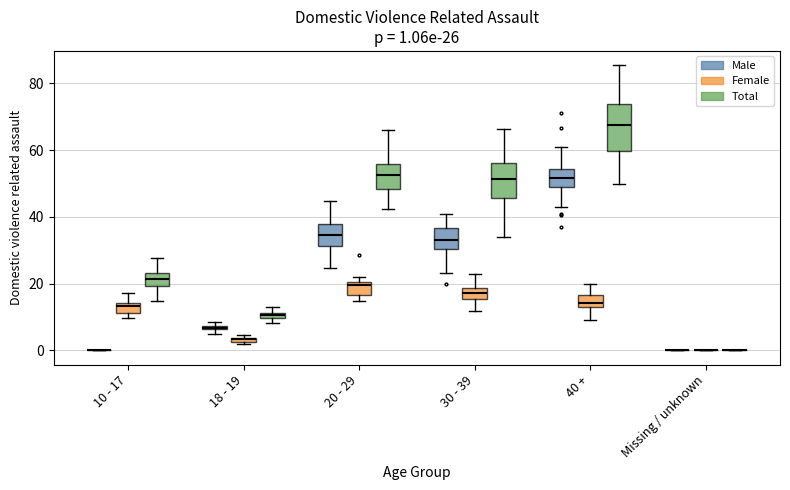

Which series changed the most between 30 - 39 and Missing / unknown?

Total